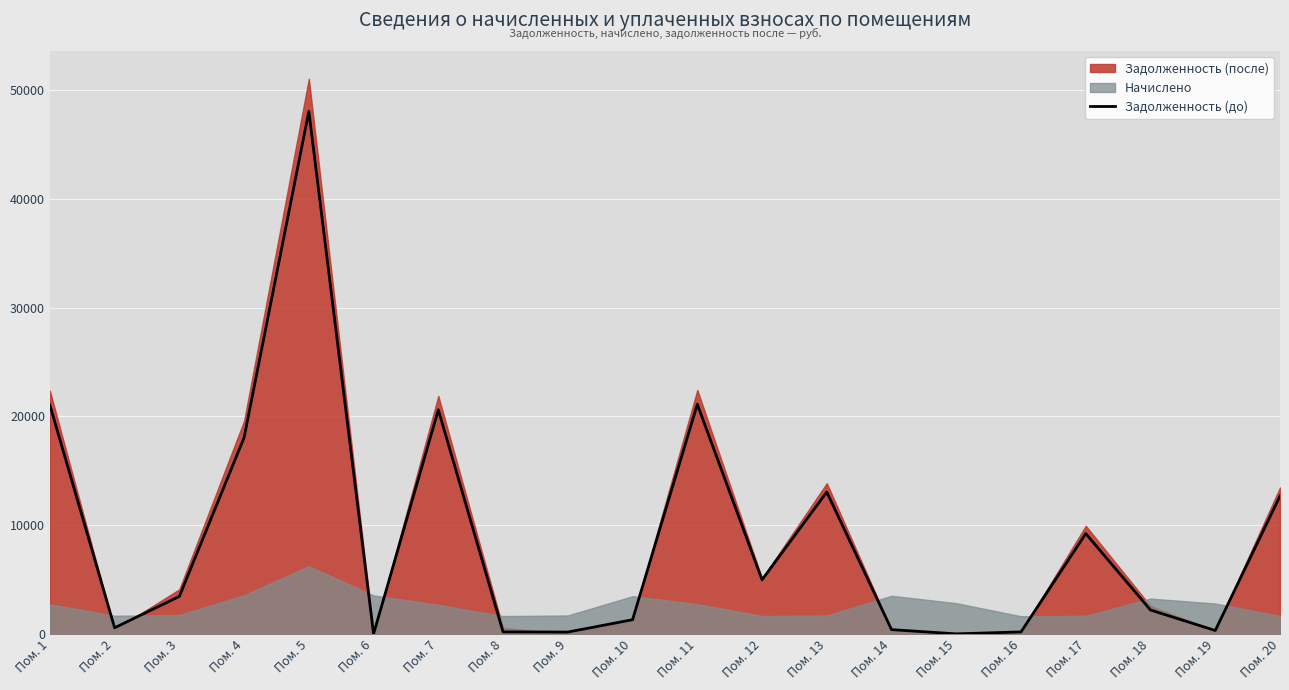

How many points are higher than both their immediate neighbors (excluding endpoints)?

5